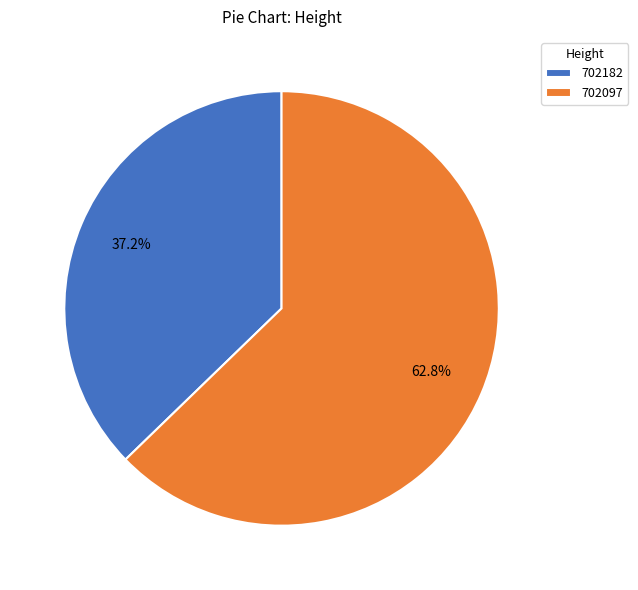

Which has a higher value, 702097 or 702182?

702097